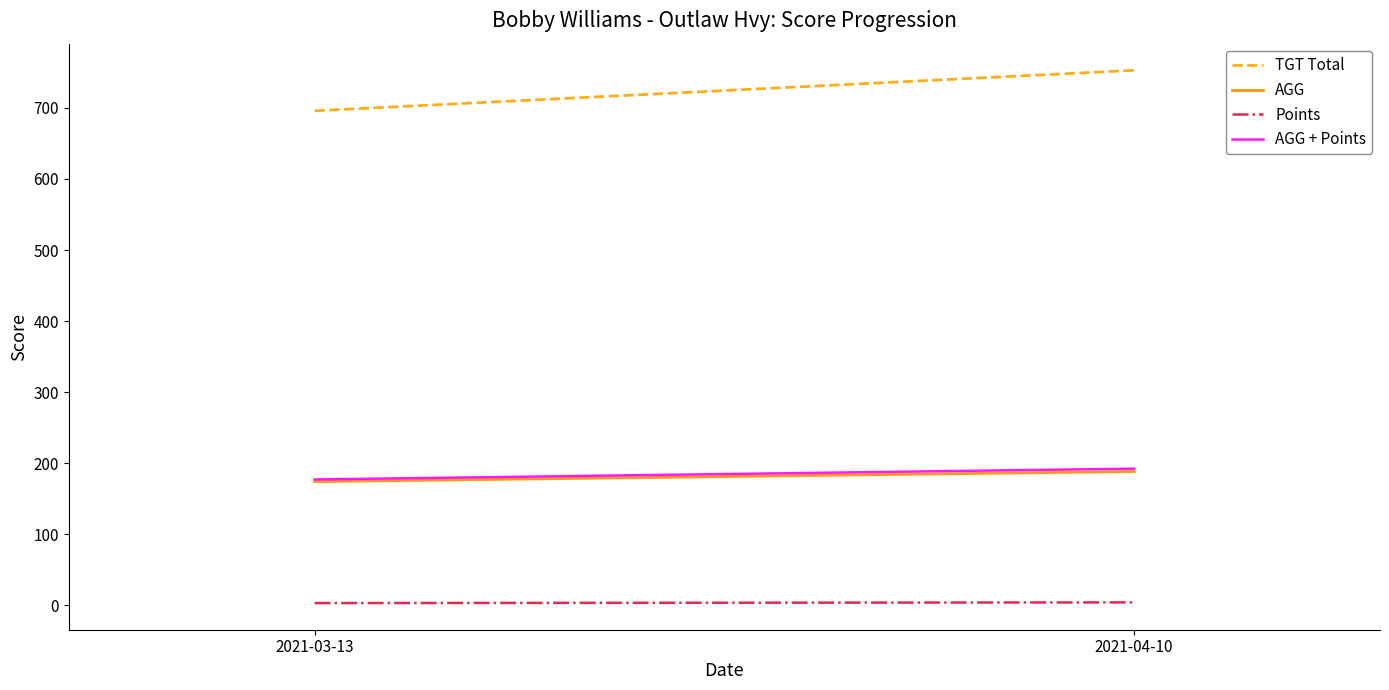

Which series changed the most between 2021-03-13 and 2021-04-10?

TGT Total